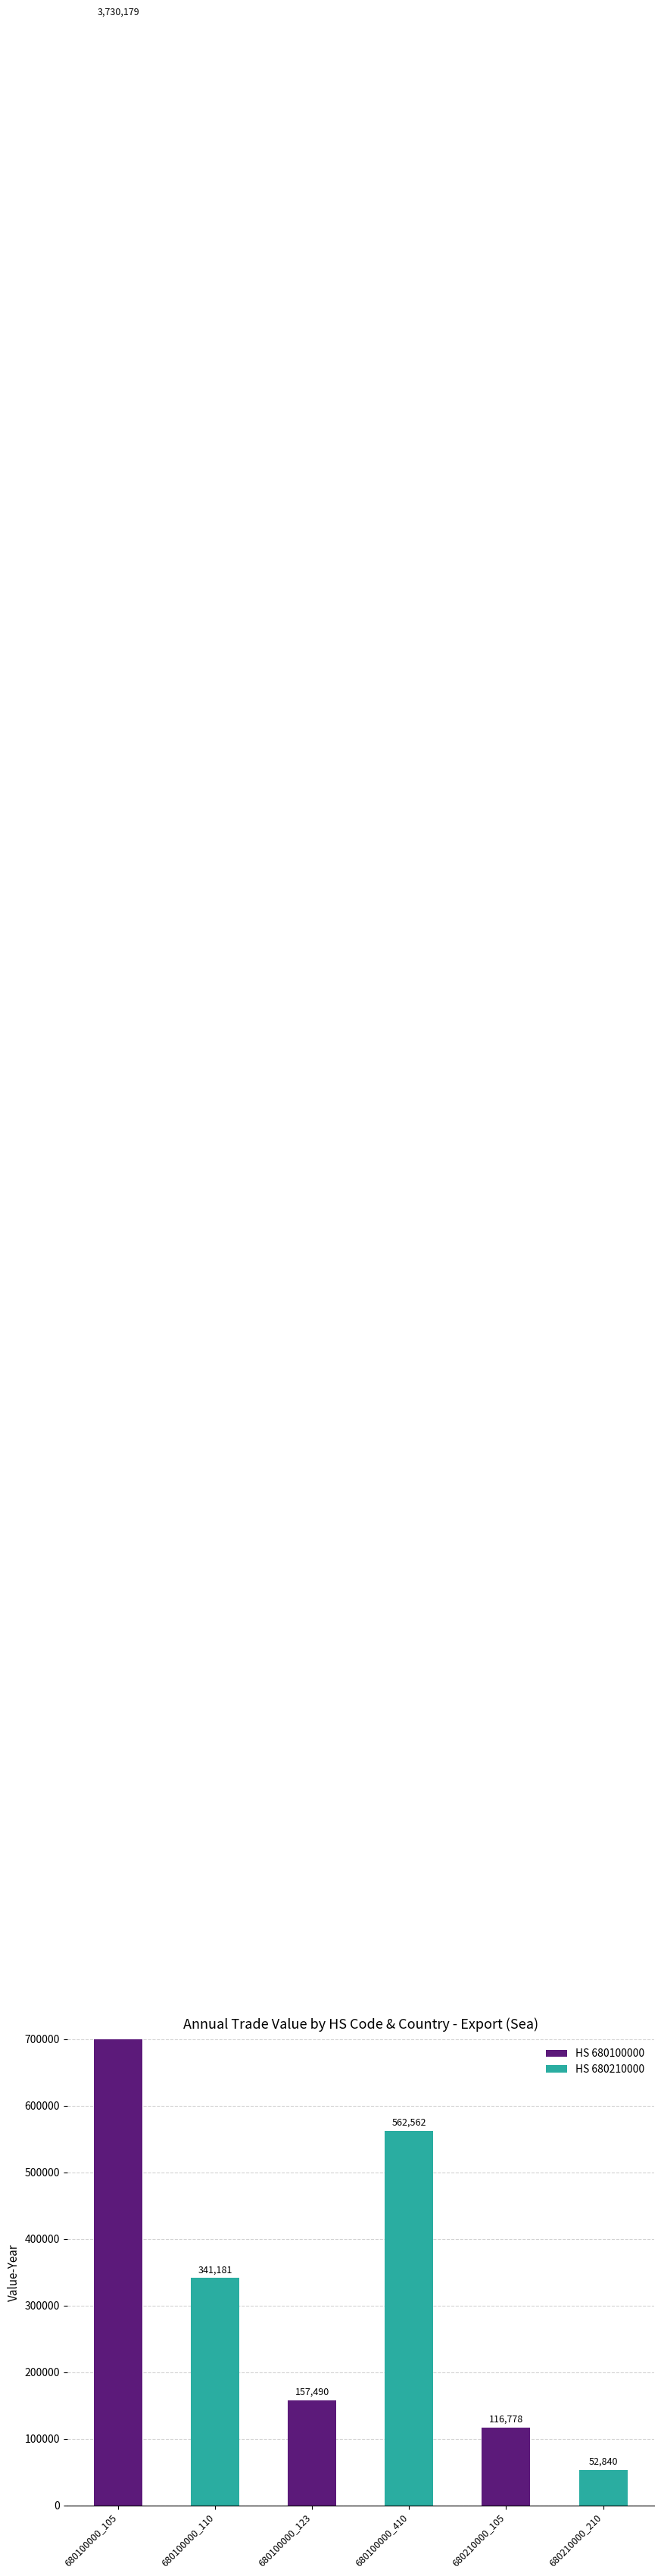

At which label does the data first exceed 341181?

680100000_105